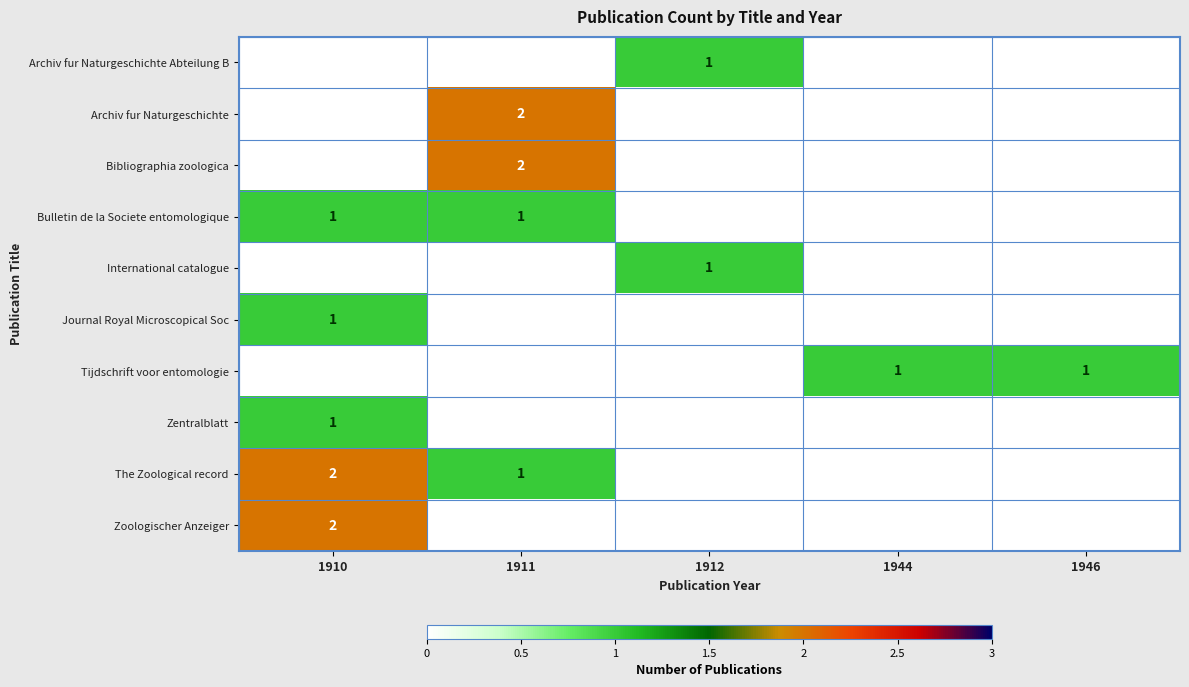

How many categories are shown in the chart?

5